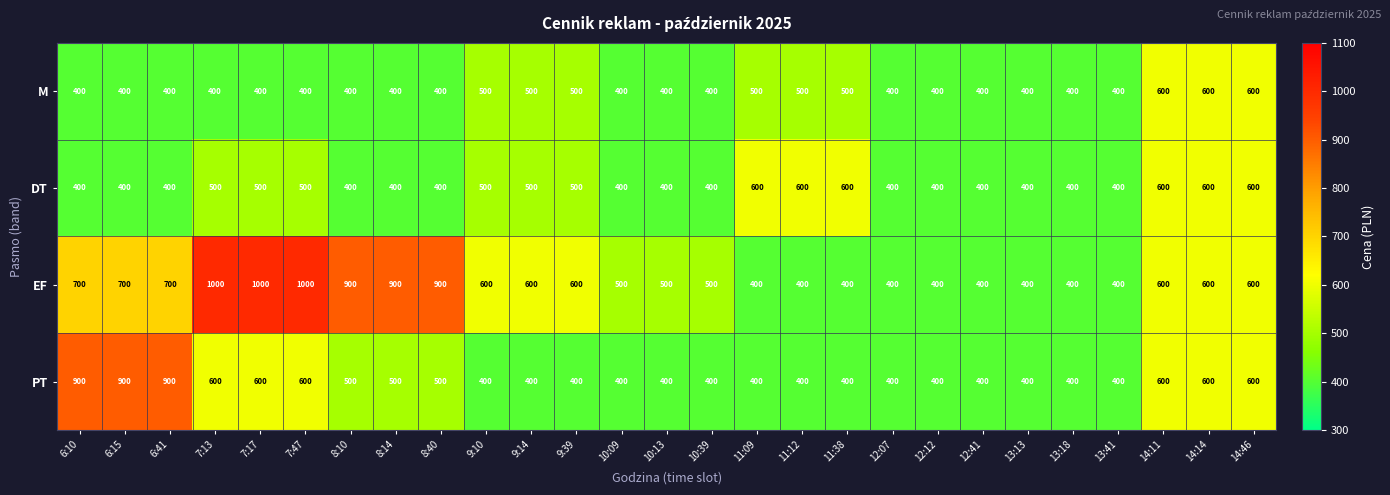

What is the greatest value displayed?

1000